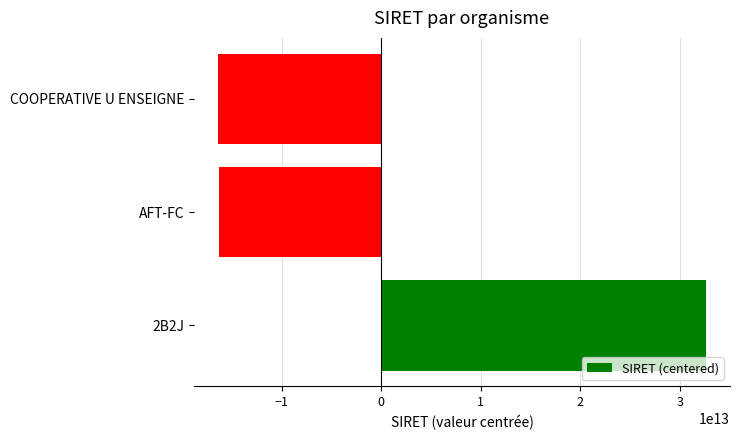

How many values are below -16259399532919?

1